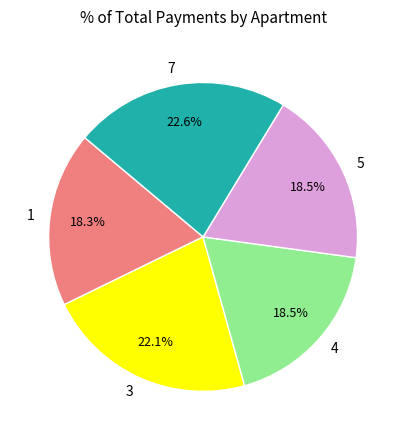

Approximately how many times larger is the value at 4 compared to 1?

1.0